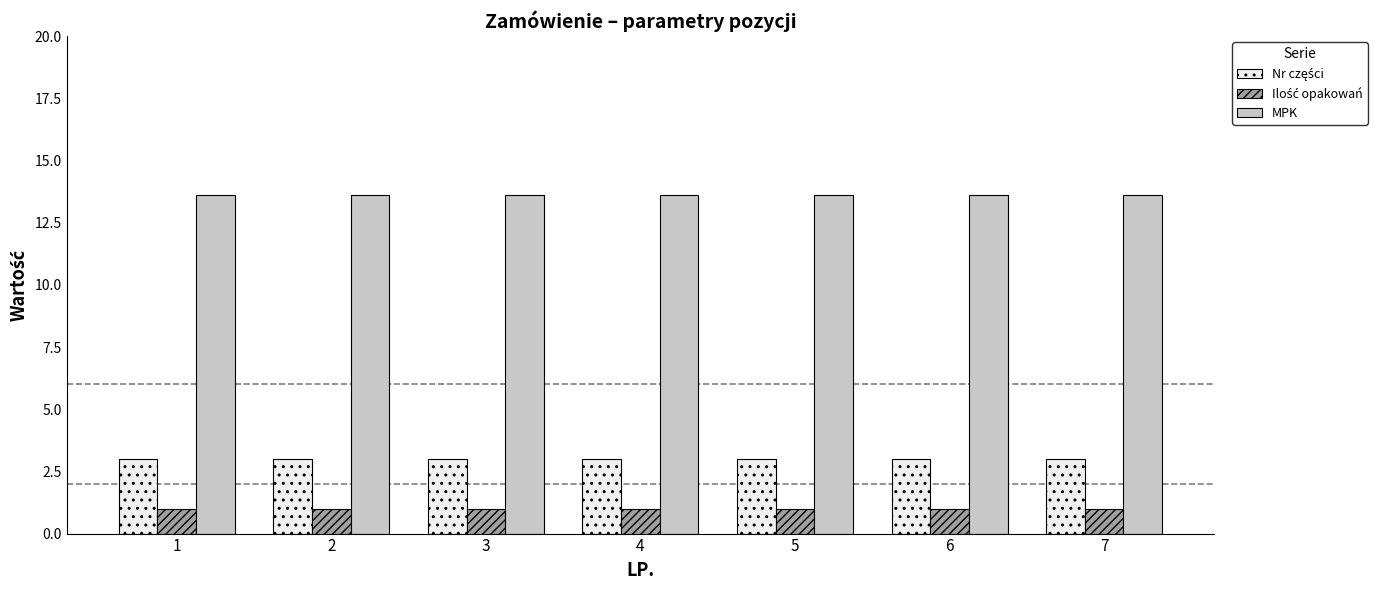

What is the spread (max minus min) of values at 1?

12.6